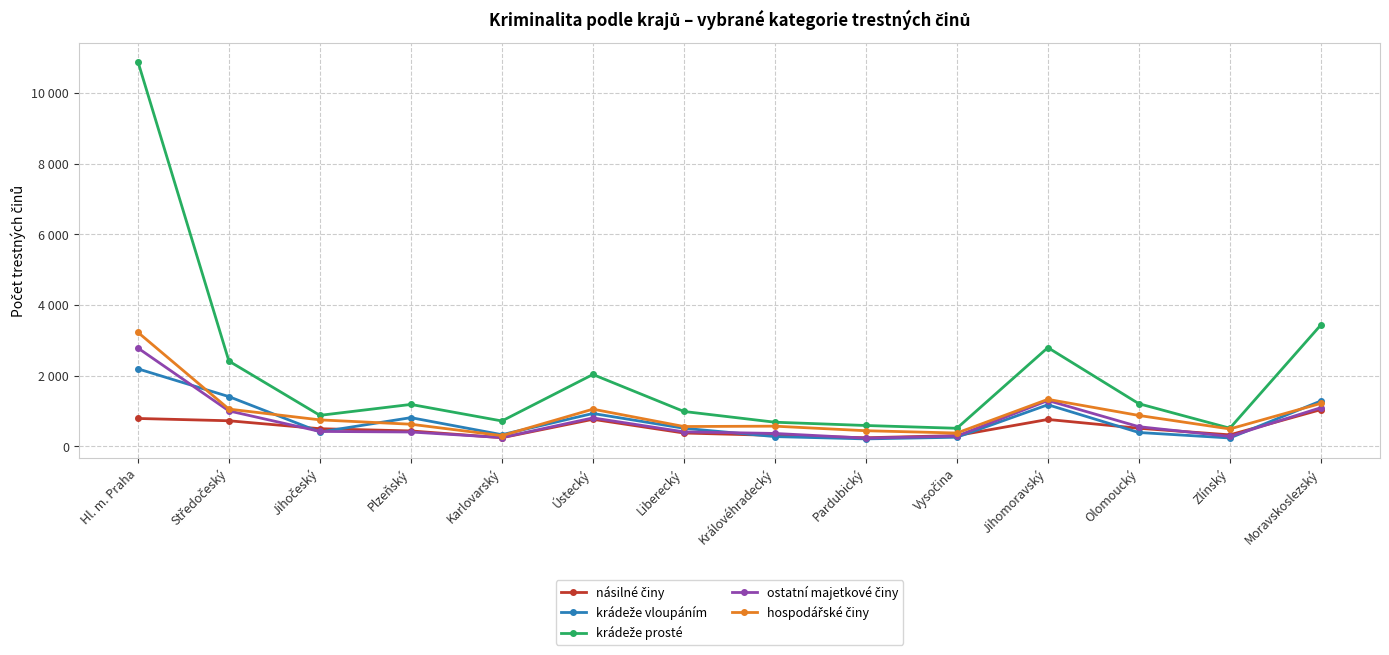

In ostatní majetkové činy, how many points are lower than both neighbors (excluding endpoints)?

3